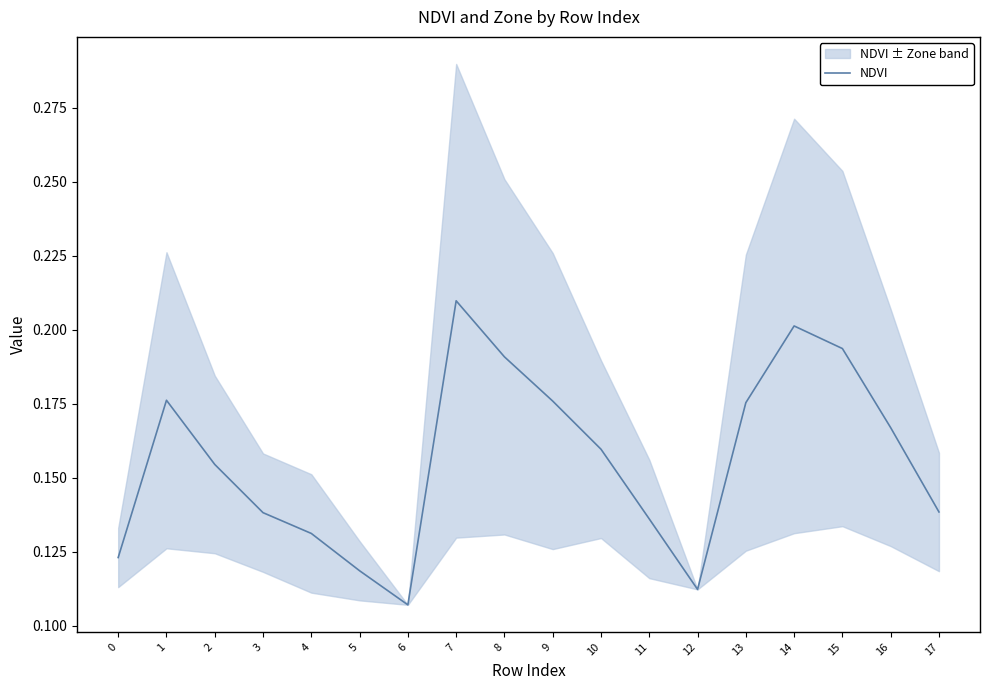

Reading left to right, list all the values displayed in this chart.

0=0.1	1=0.2	2=0.2	3=0.1	4=0.1	5=0.1	6=0.1	7=0.2	8=0.2	9=0.2	10=0.2	11=0.1	12=0.1	13=0.2	14=0.2	15=0.2	16=0.2	17=0.1